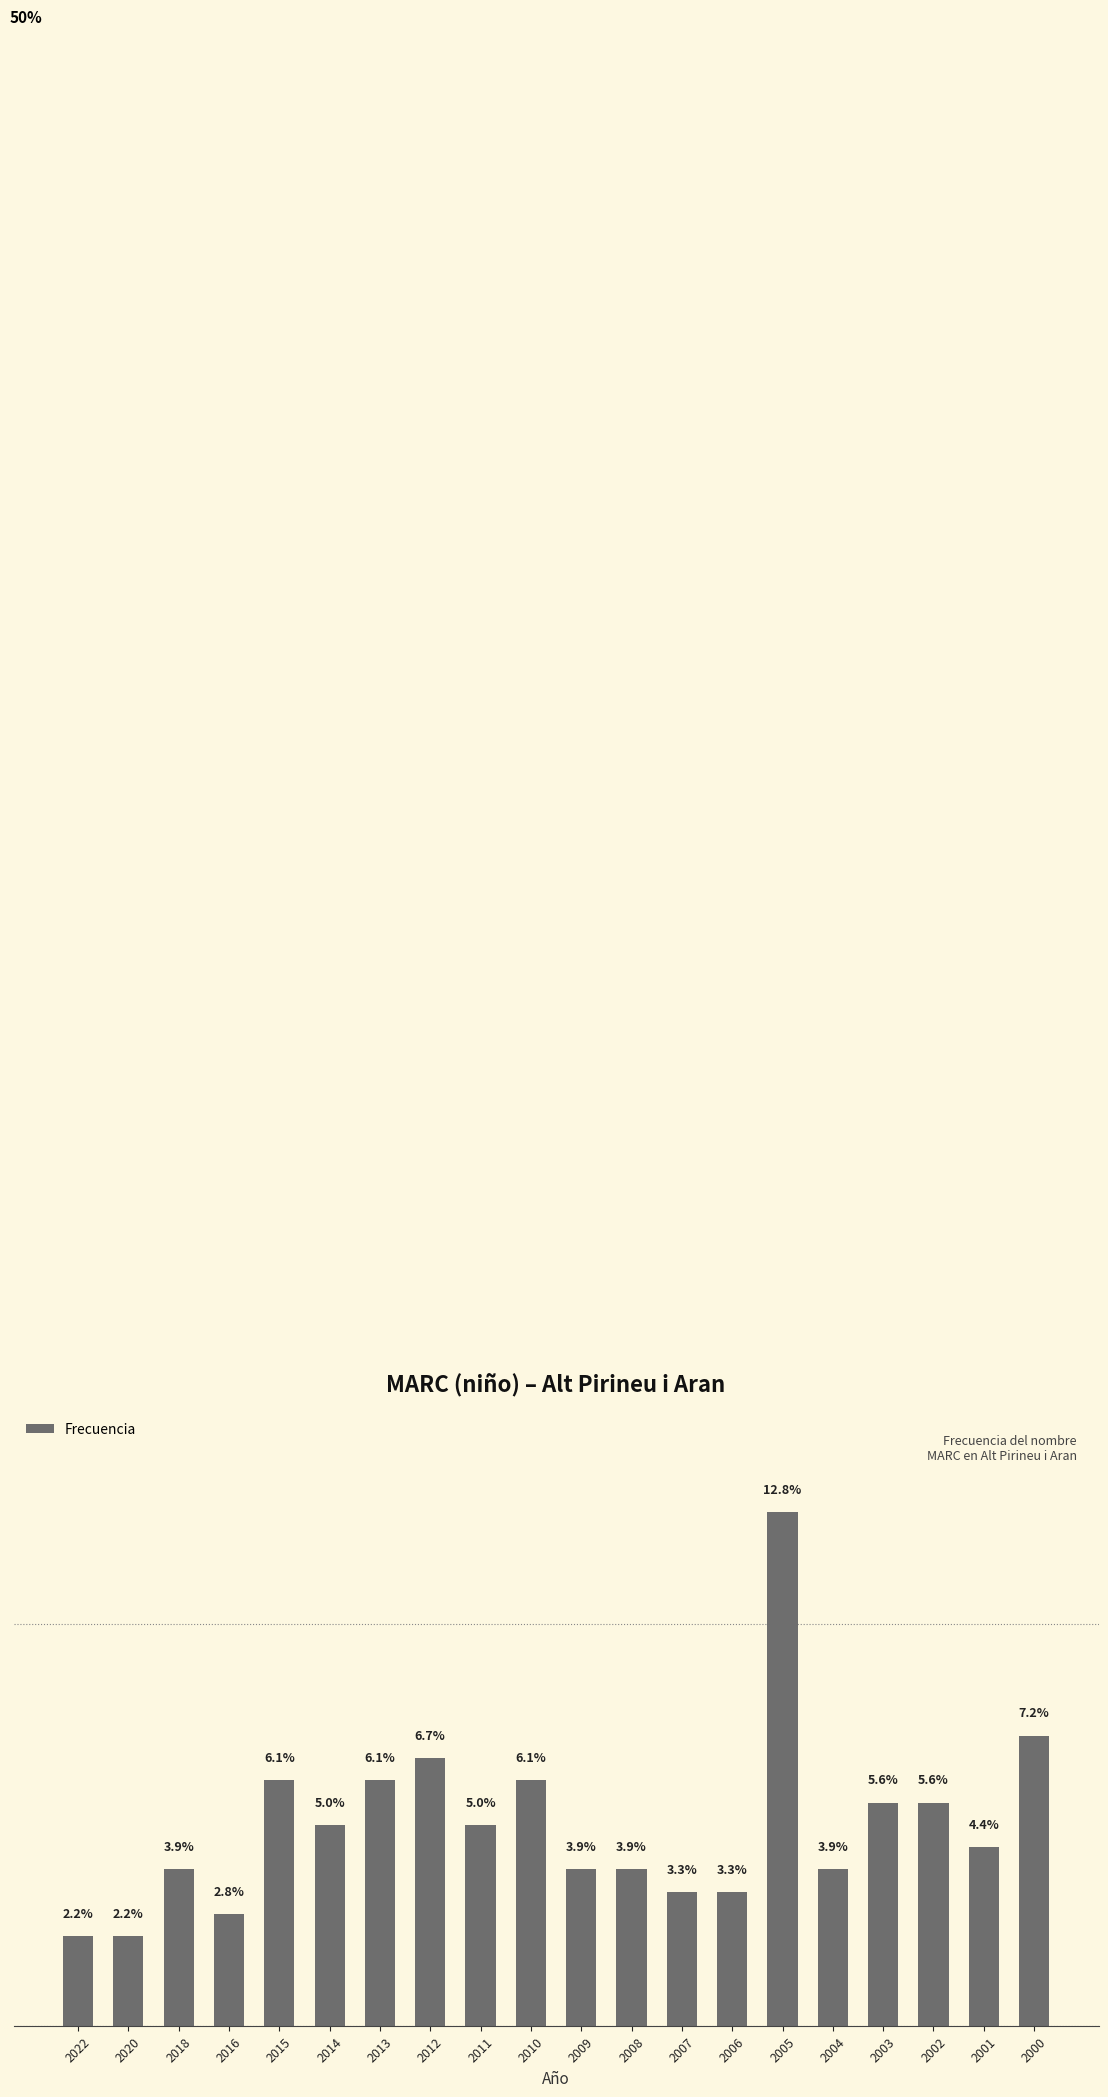

Which label corresponds to the smallest value in the chart?

2022